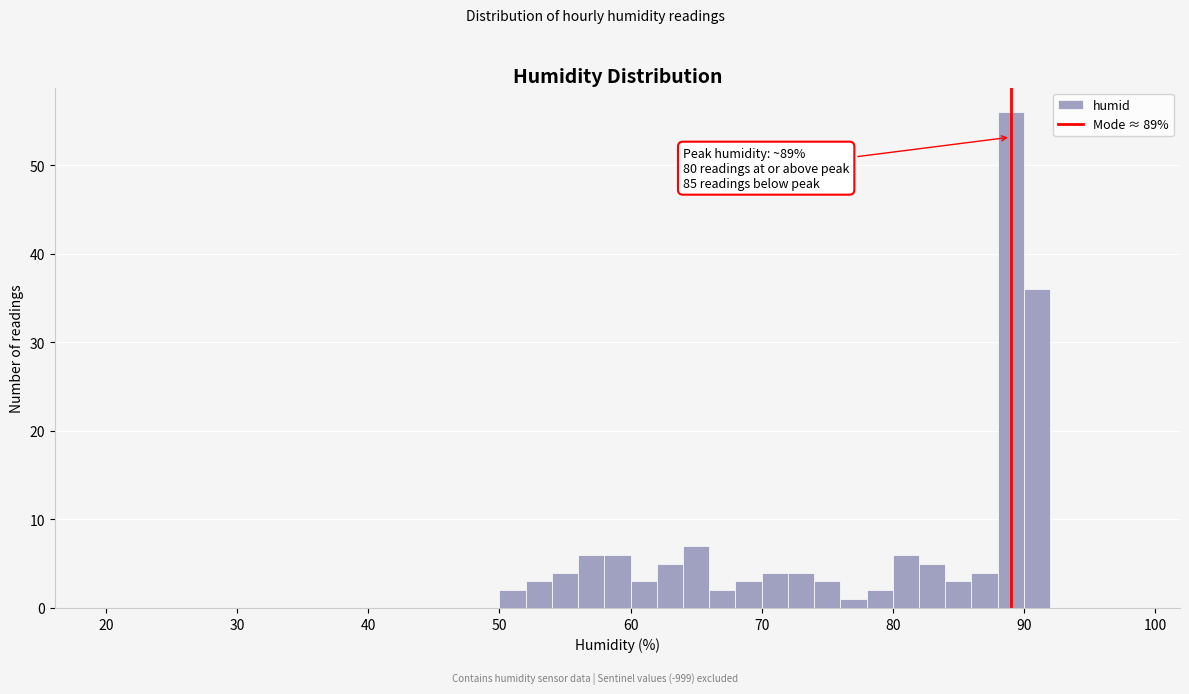

Around what value on the x-axis is the tallest bar? Give the approximate position of its centre, as read against the axis.

89